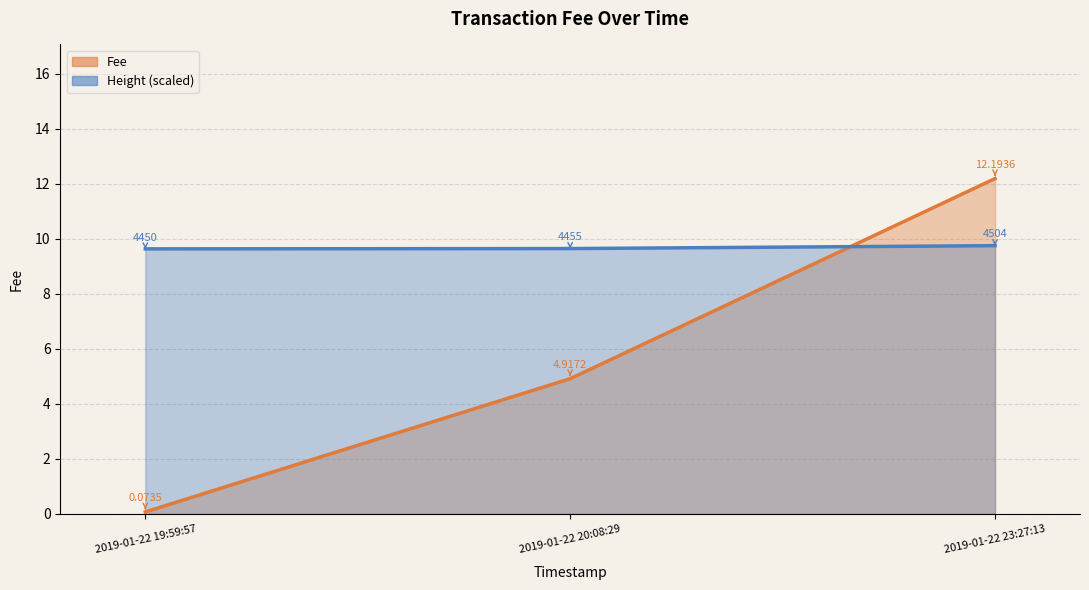

Where is the data nearest to the value 6?

2019-01-22 20:08:29